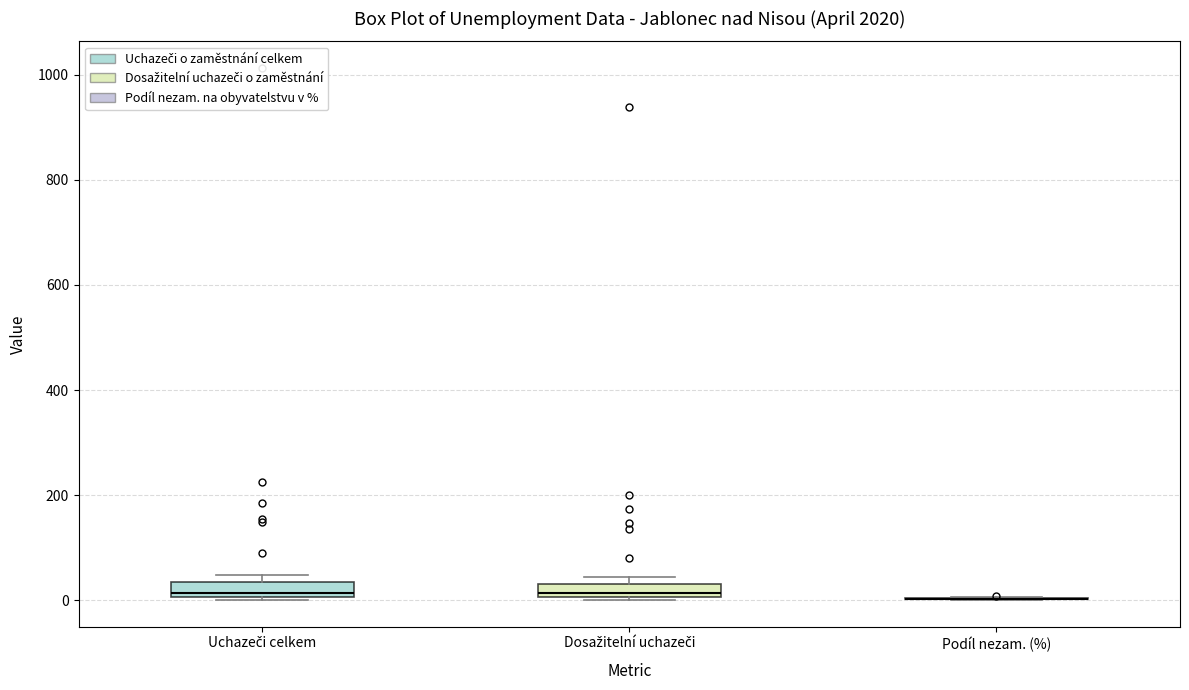

Where is the lower edge of the box for Uchazeči celkem on the y-axis? The values are not printed on the chart, so give them approximately, as read against the axis.

0